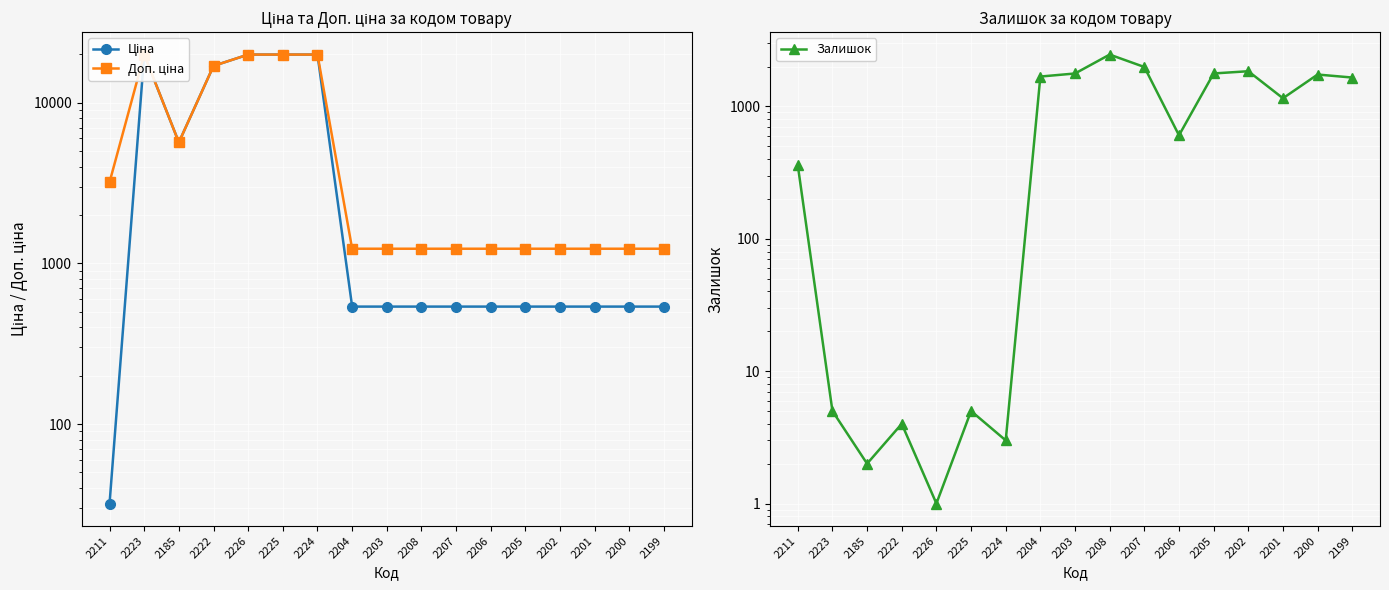

At which label is Доп. ціна closest to 10599?

2185